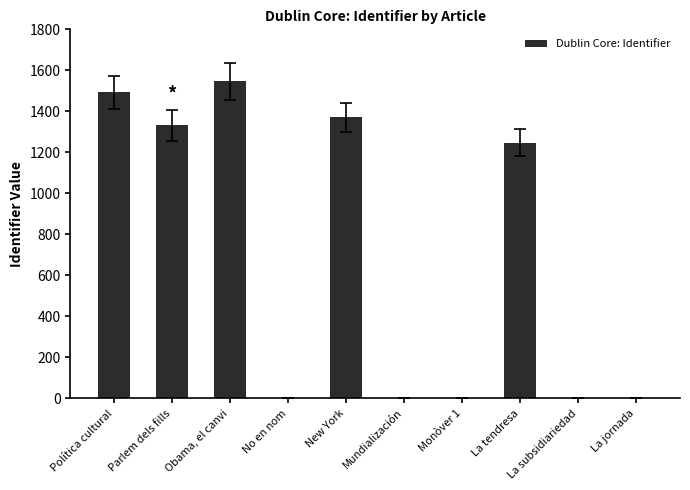

Is it true that the value at La subsidiariedad is 0?

True